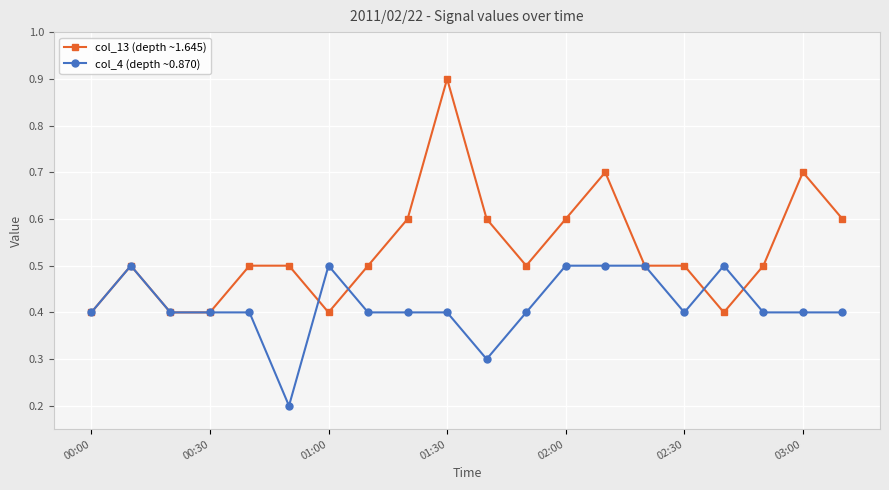

True or false: col_13 (depth ~1.645) has more than 2 interior local peaks.

True